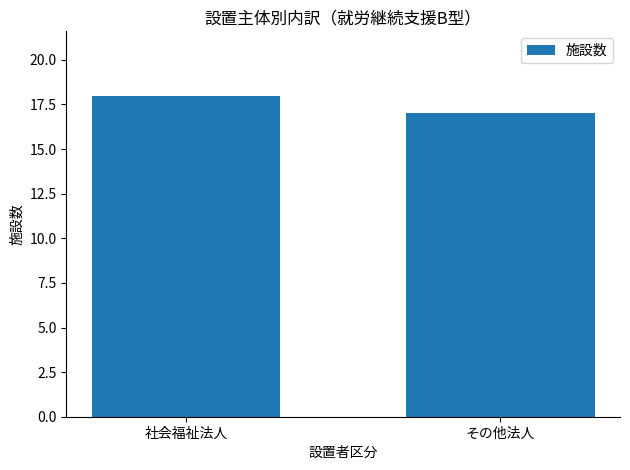

What is the value of the 2nd bar from the left?

17